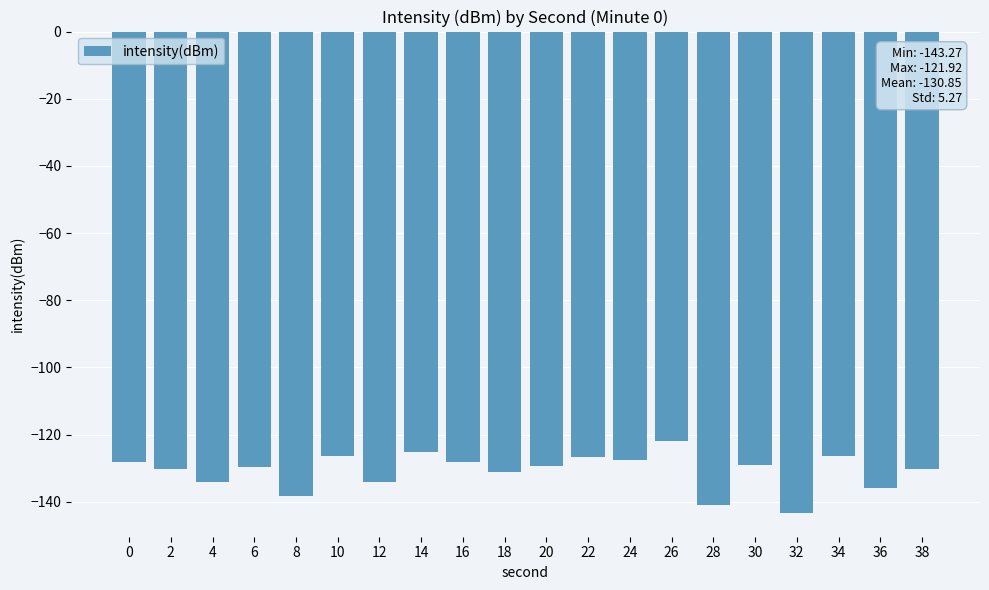

How many categories are shown in the chart?

20